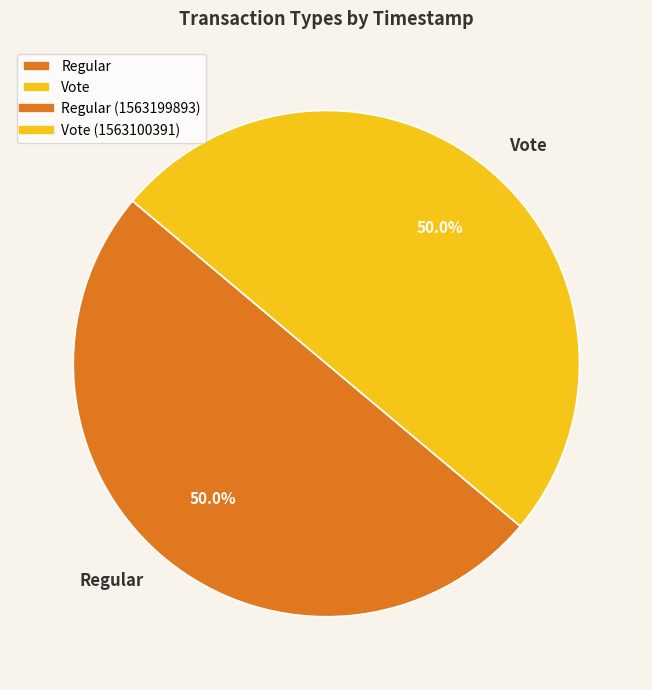

What is the total percentage of Regular and Vote?

100.0%